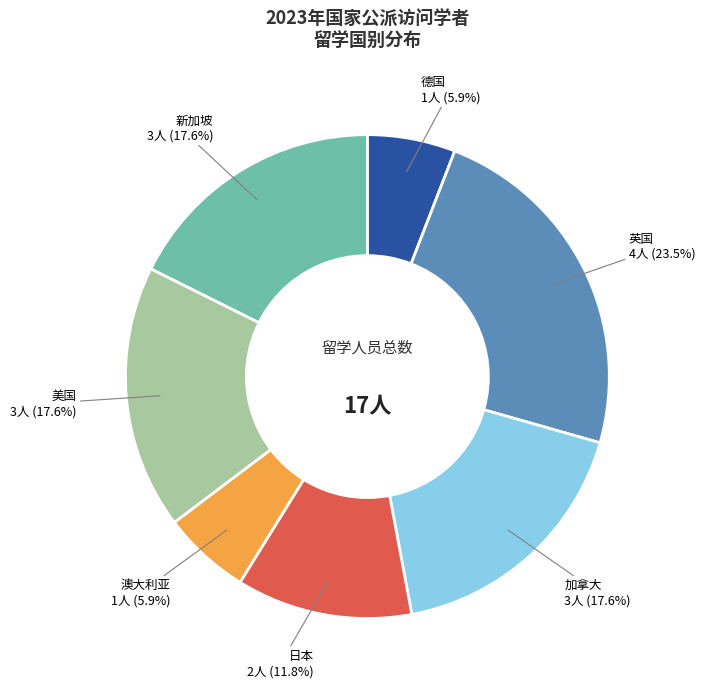

To the nearest percent, what is the difference between the largest and smallest slice percentages?

18%